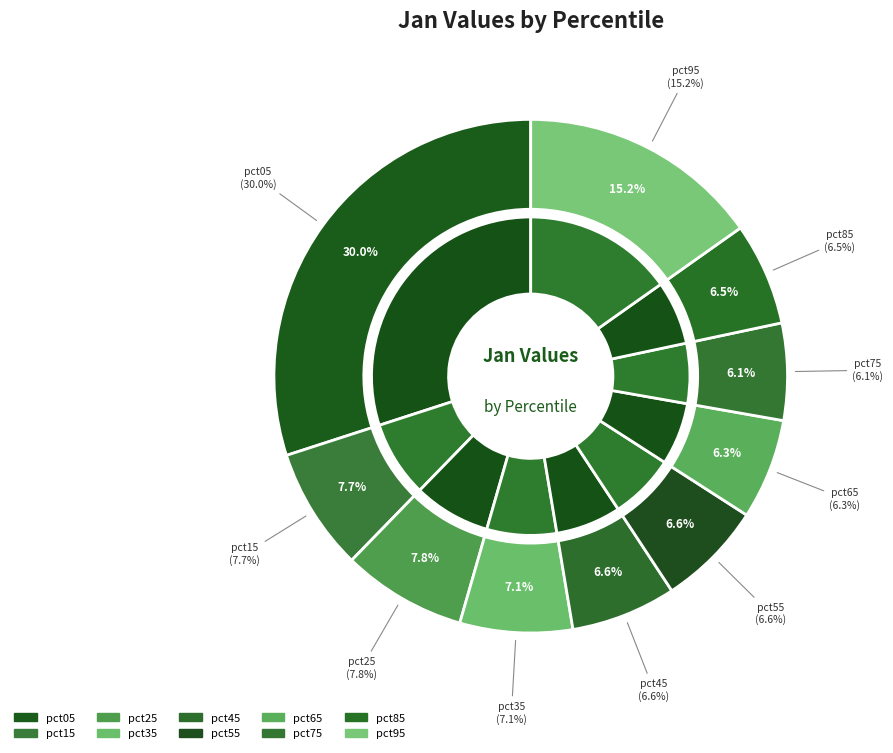

To the nearest percent, what is the average slice percentage?

10%